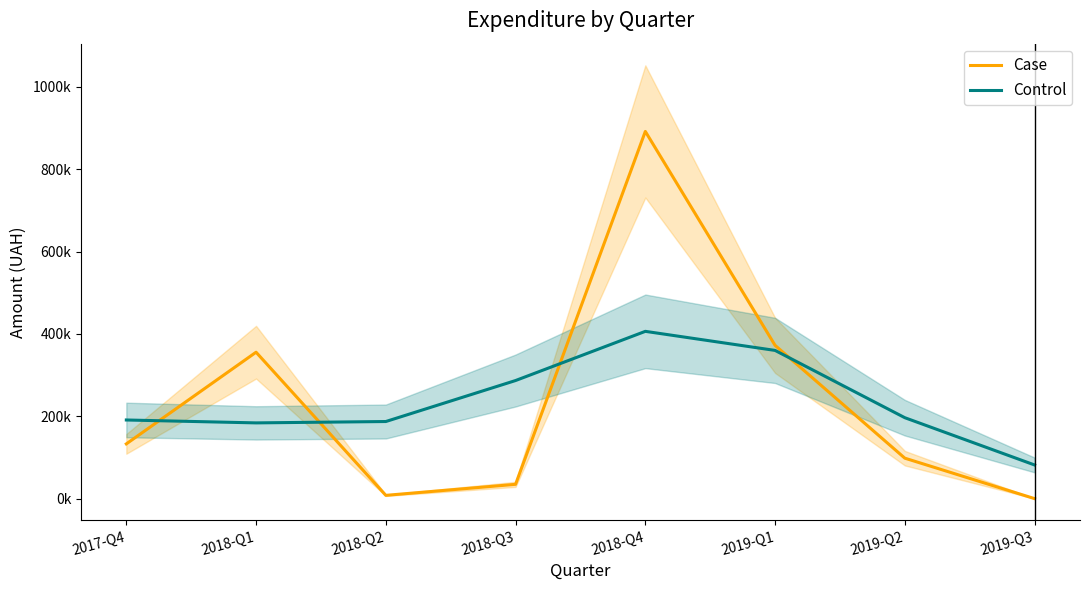

At which label does Control reach its peak?

2018-Q4